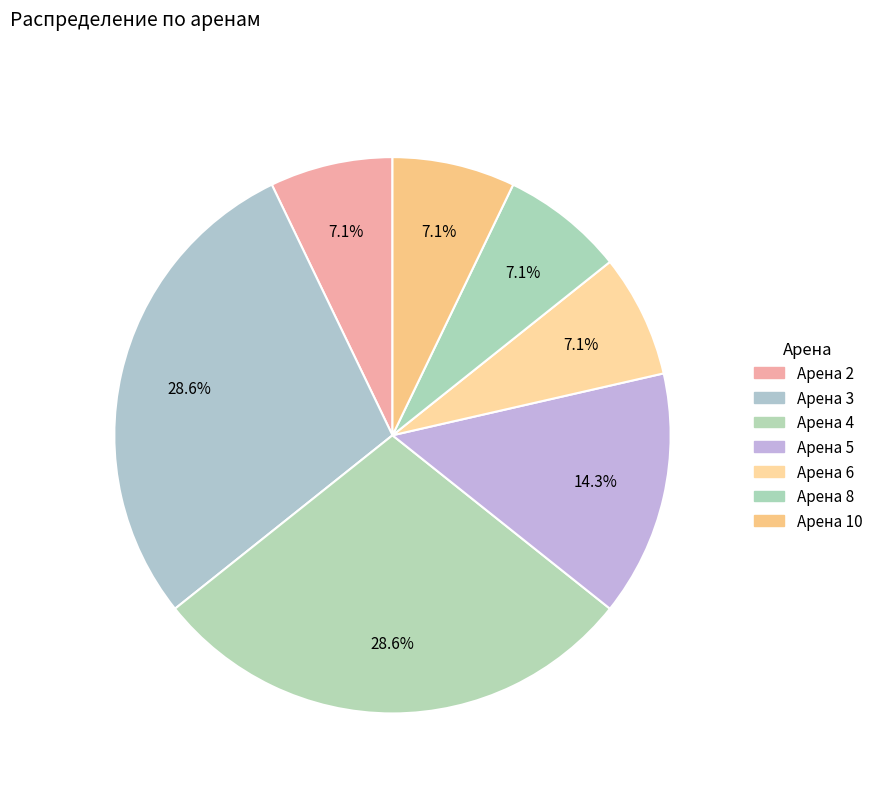

Does Арена 5 account for over 50% of the chart?

No